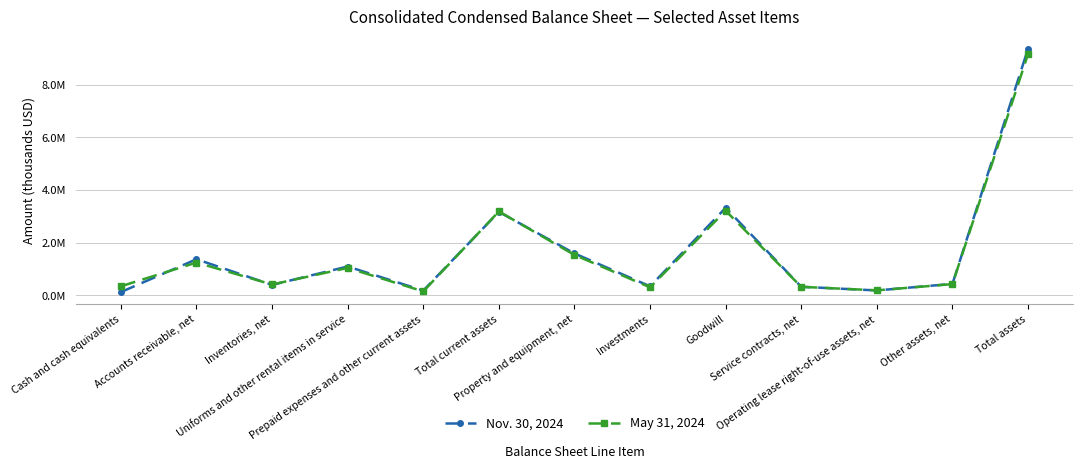

What are all the series names shown in the legend?

Nov. 30, 2024, May 31, 2024